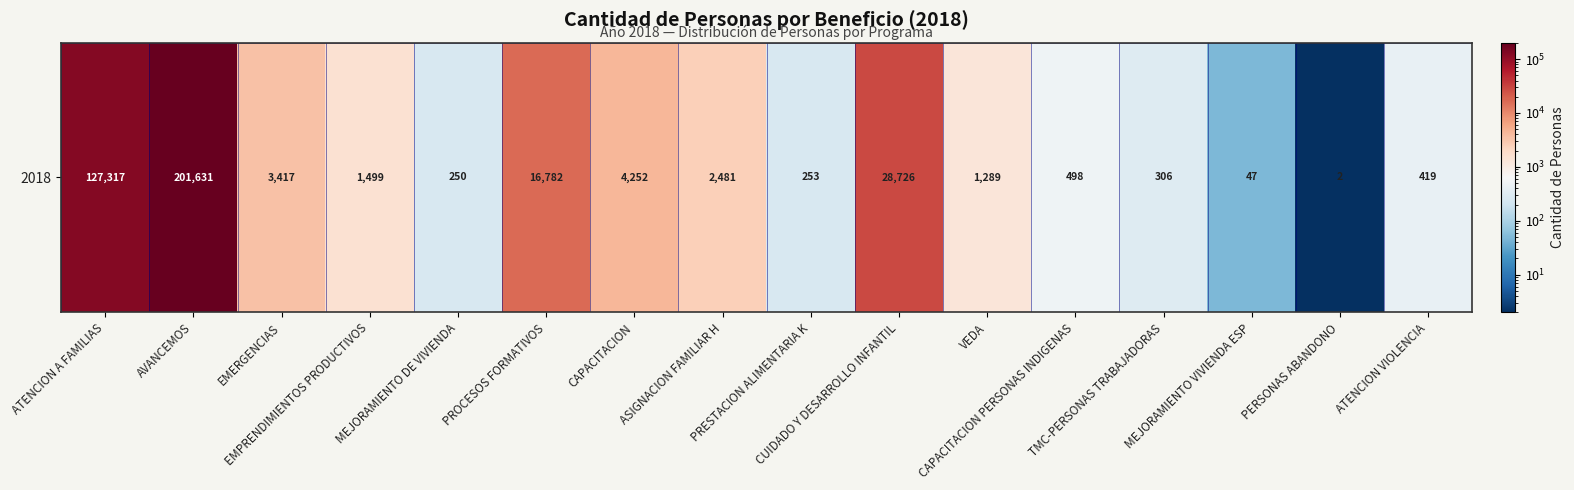

List the labels in order of value, largest first.

AVANCEMOS, ATENCION A FAMILIAS, CUIDADO Y DESARROLLO INFANTIL, PROCESOS FORMATIVOS, CAPACITACION, EMERGENCIAS, ASIGNACION FAMILIAR H, EMPRENDIMIENTOS PRODUCTIVOS, VEDA, CAPACITACION PERSONAS INDIGENAS, ATENCION VIOLENCIA, TMC-PERSONAS TRABAJADORAS, PRESTACION ALIMENTARIA K, MEJORAMIENTO DE VIVIENDA, MEJORAMIENTO VIVIENDA ESP, PERSONAS ABANDONO